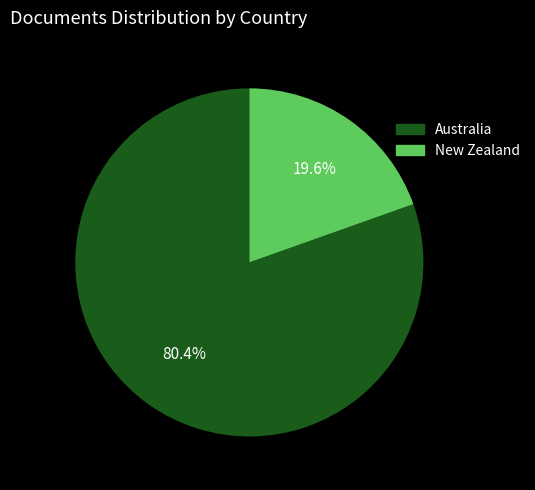

Which category has the smallest portion of the pie?

New Zealand